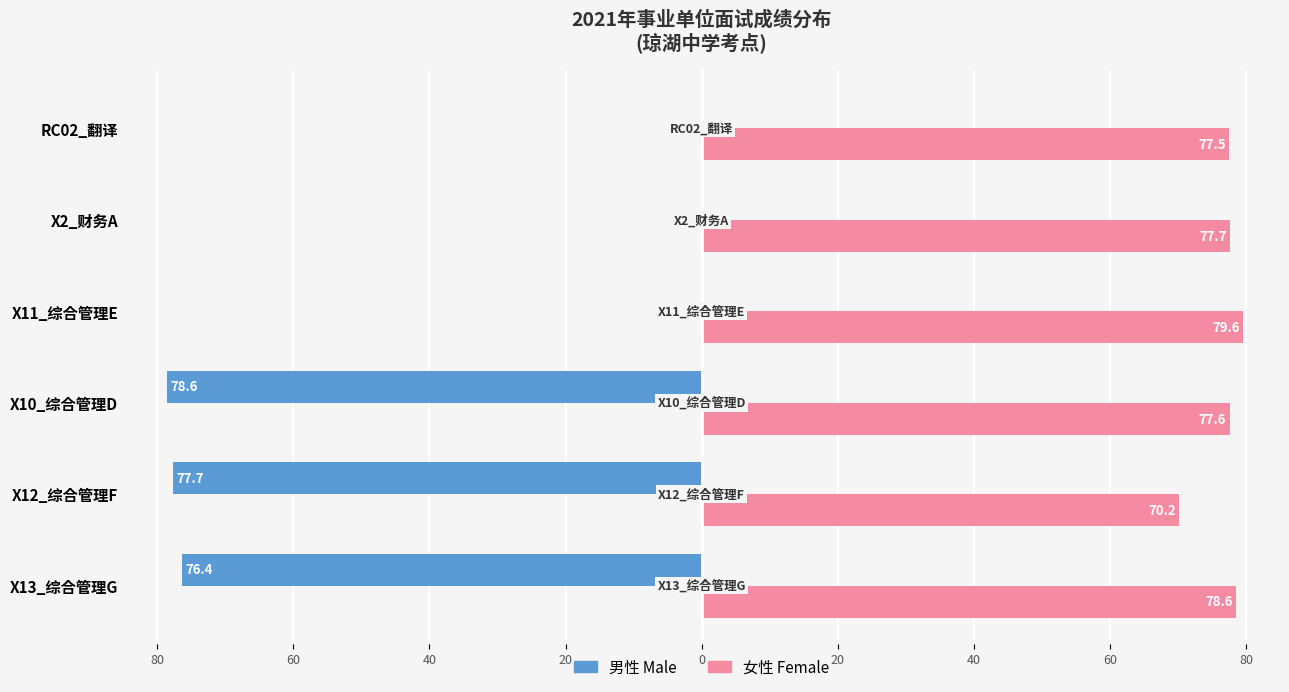

Reading left to right, transcribe all the data shown in this chart.

男性 Male: -76.4	-77.7	-78.6	0.0	0.0	0.0
女性 Female: 78.6	70.2	77.6	79.6	77.7	77.5